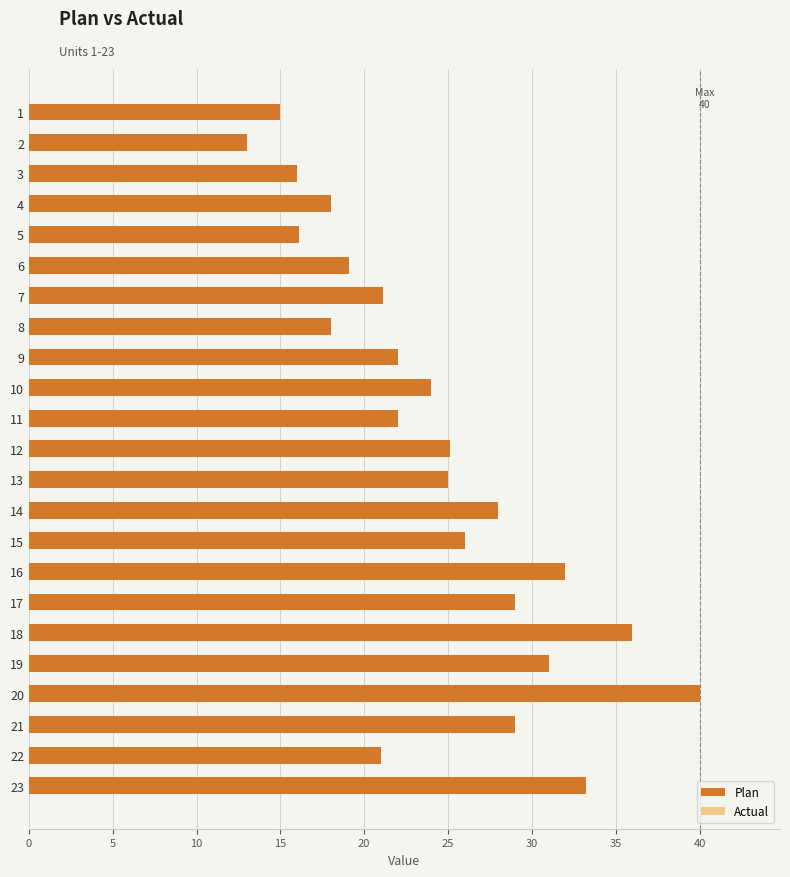

What is the value of the 21st bar from the top?

29.0